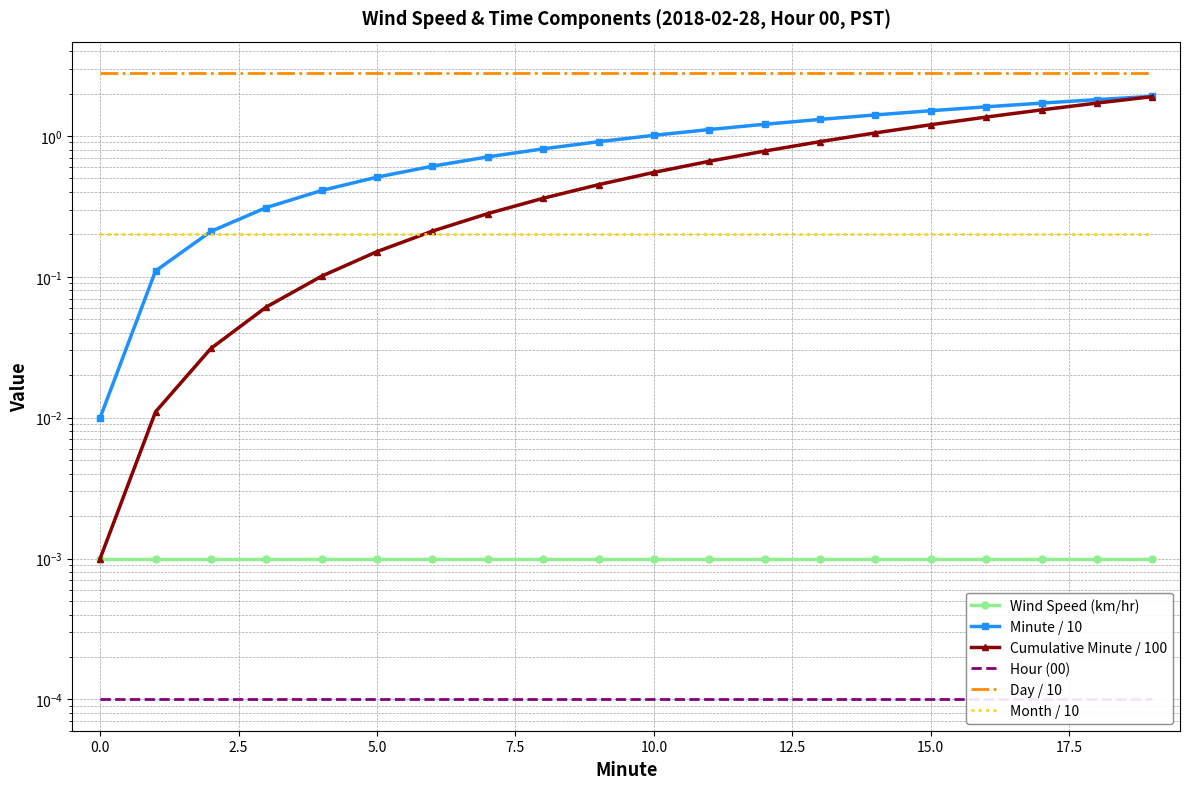

What is the maximum value for Cumulative Minute / 100?

1.9